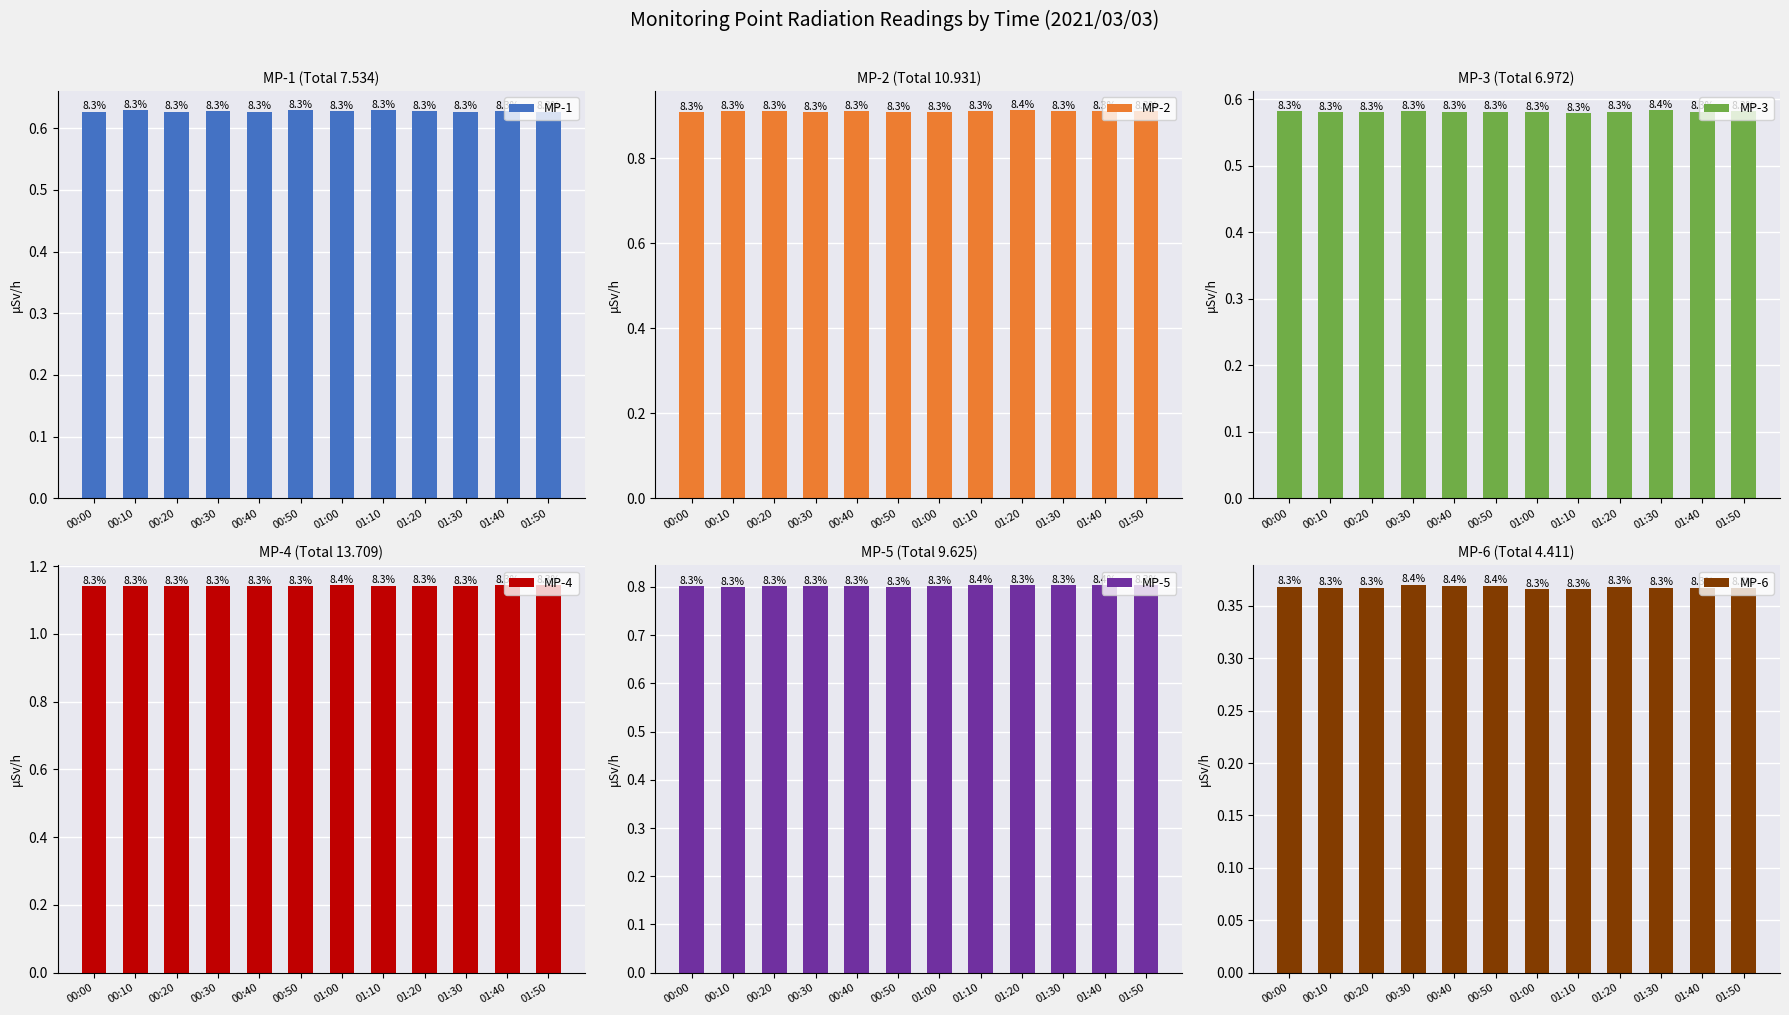

Which series has the largest total across all categories?

MP-4